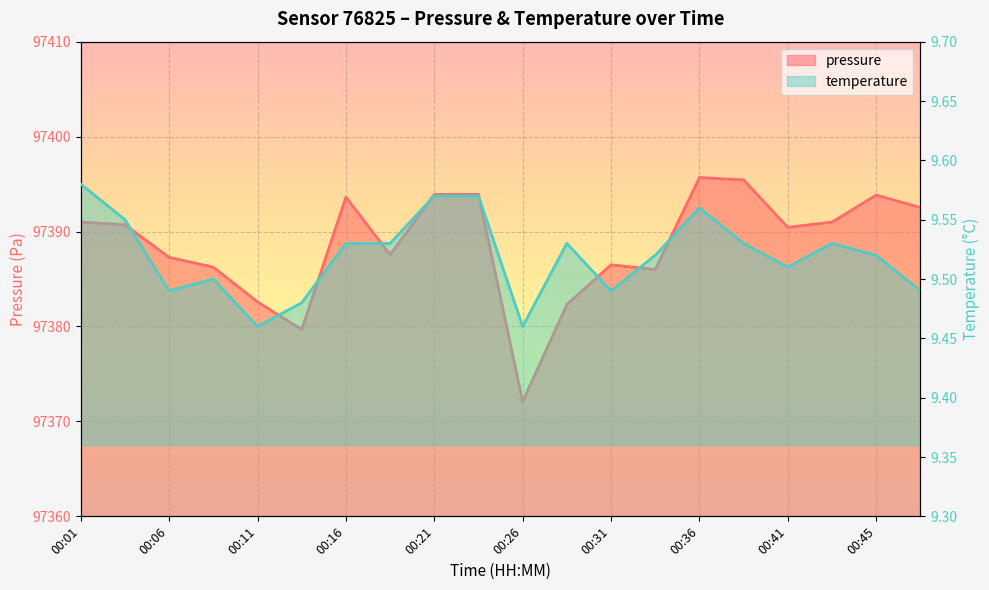

Which has a higher value, 00:48 or 00:11?

00:48